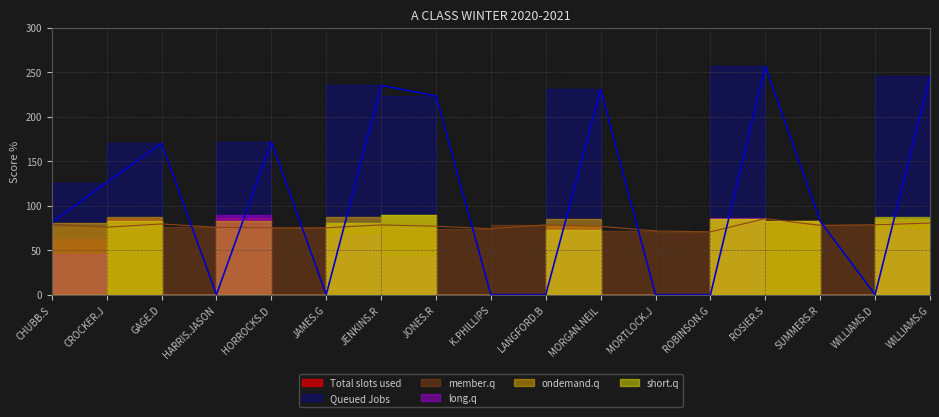

Reading left to right, extract all data points from this chart.

Total slots used: CHUBB.S=81.1	CROCKER.J=63.0	GAGE.D=85.0	HARRIS.JASON=0.0	HORROCKS.D=85.8	JAMES.G=0.0	JENKINS.R=78.4	JONES.R=74.4	K.PHILLIPS=0.0	LANGFORD.B=0.0	MORGAN.NEIL=76.8	MORTLOCK.J=0.0	ROBINSON.G=0.0	ROSIER.S=85.5	SUMMERS.R=82.5	WILLIAMS.D=0.0	WILLIAMS.G=81.8
Queued Jobs: CHUBB.S=81.1	CROCKER.J=126.0	GAGE.D=170.0	HARRIS.JASON=0.0	HORROCKS.D=171.7	JAMES.G=0.0	JENKINS.R=235.1	JONES.R=223.2	K.PHILLIPS=0.0	LANGFORD.B=0.0	MORGAN.NEIL=230.5	MORTLOCK.J=0.0	ROBINSON.G=0.0	ROSIER.S=256.5	SUMMERS.R=82.5	WILLIAMS.D=0.0	WILLIAMS.G=245.5
member.q: CHUBB.S=79.2	CROCKER.J=75.8	GAGE.D=79.5	HARRIS.JASON=75.7	HORROCKS.D=75.1	JAMES.G=75.1	JENKINS.R=78.4	JONES.R=76.9	K.PHILLIPS=74.1	LANGFORD.B=78.4	MORGAN.NEIL=76.8	MORTLOCK.J=71.6	ROBINSON.G=70.6	ROSIER.S=85.5	SUMMERS.R=77.8	WILLIAMS.D=78.5	WILLIAMS.G=80.4
long.q: CHUBB.S=81.1	CROCKER.J=46.0	GAGE.D=0.0	HARRIS.JASON=0.0	HORROCKS.D=89.2	JAMES.G=0.0	JENKINS.R=67.6	JONES.R=43.2	K.PHILLIPS=0.0	LANGFORD.B=0.0	MORGAN.NEIL=73.0	MORTLOCK.J=0.0	ROBINSON.G=0.0	ROSIER.S=86.5	SUMMERS.R=0.0	WILLIAMS.D=0.0	WILLIAMS.G=73.0
ondemand.q: CHUBB.S=0.0	CROCKER.J=80.0	GAGE.D=87.5	HARRIS.JASON=0.0	HORROCKS.D=82.5	JAMES.G=0.0	JENKINS.R=87.5	JONES.R=90.0	K.PHILLIPS=0.0	LANGFORD.B=0.0	MORGAN.NEIL=85.0	MORTLOCK.J=0.0	ROBINSON.G=0.0	ROSIER.S=85.0	SUMMERS.R=82.5	WILLIAMS.D=0.0	WILLIAMS.G=85.0
short.q: CHUBB.S=0.0	CROCKER.J=0.0	GAGE.D=82.5	HARRIS.JASON=0.0	HORROCKS.D=0.0	JAMES.G=0.0	JENKINS.R=80.0	JONES.R=90.0	K.PHILLIPS=0.0	LANGFORD.B=0.0	MORGAN.NEIL=72.5	MORTLOCK.J=0.0	ROBINSON.G=0.0	ROSIER.S=85.0	SUMMERS.R=82.5	WILLIAMS.D=0.0	WILLIAMS.G=87.5